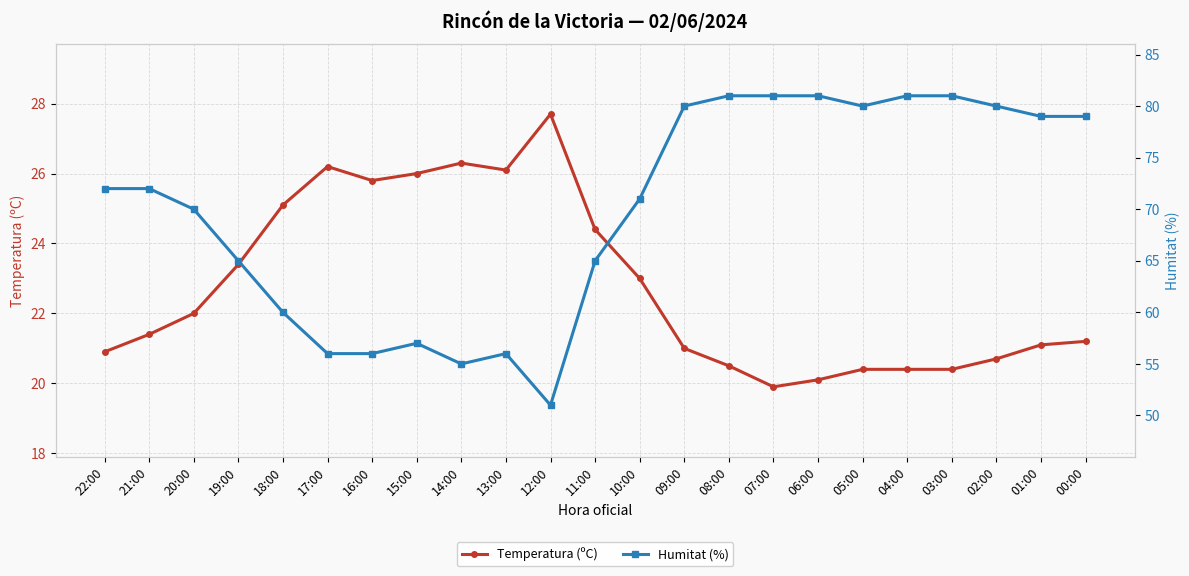

What position from the right is 18:00?

19